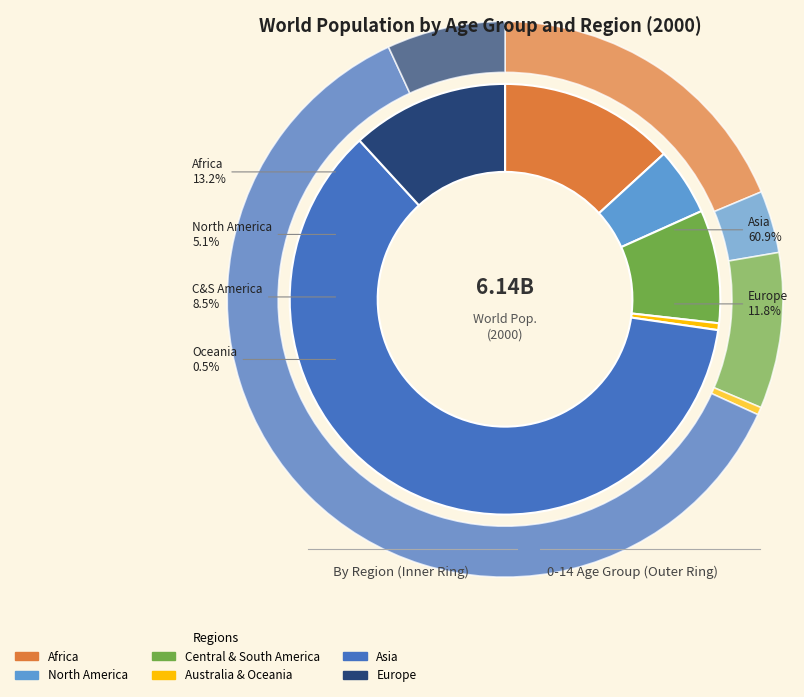

Is Asia the majority of the pie?

Yes